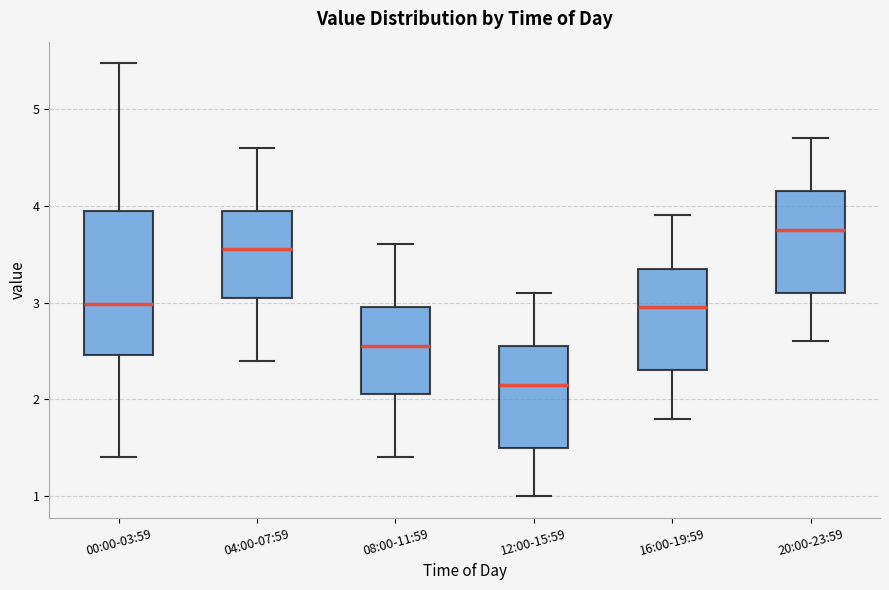

Which box's median line is the lowest?

12:00-15:59